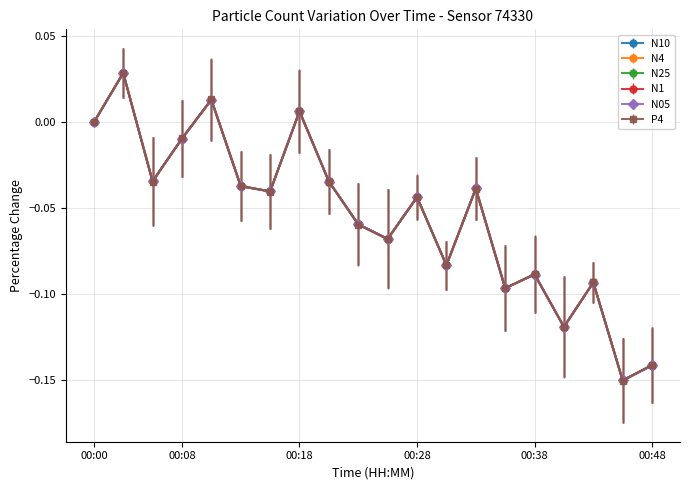

In N05, how many points are higher than both neighbors (excluding endpoints)?

7